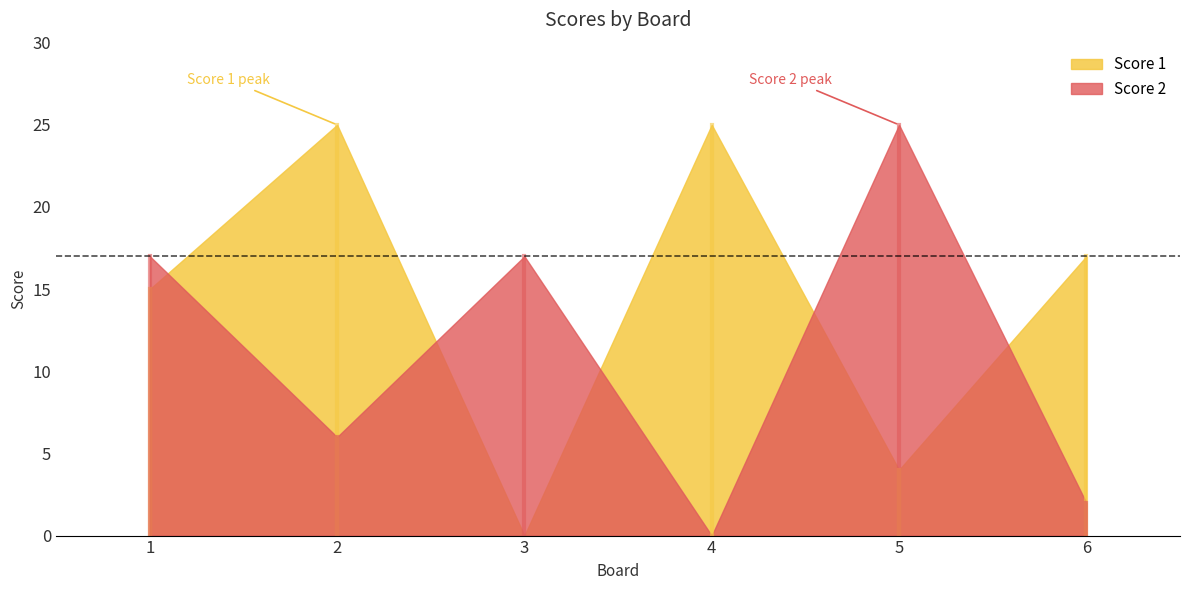

How many lines are shown in the chart?

2